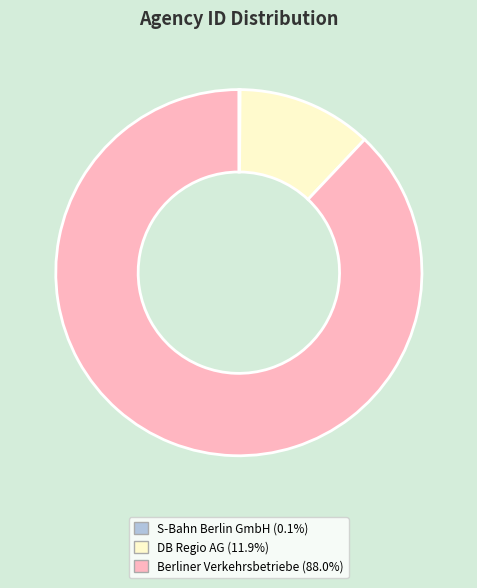

Is Berliner Verkehrsbetriebe the majority of the pie?

Yes